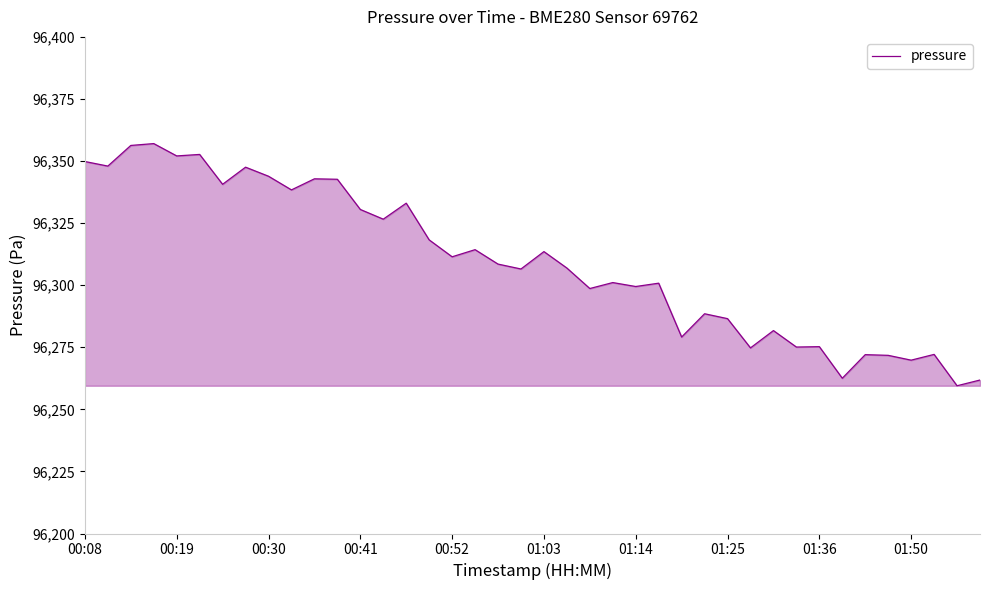

What is the greatest value displayed?

96357.0